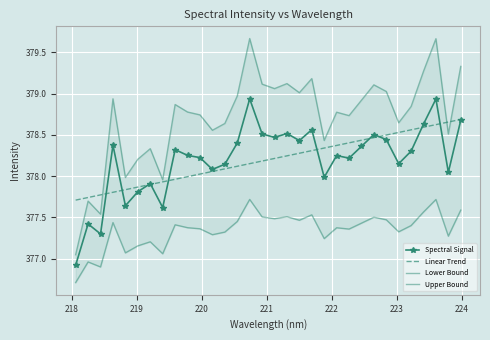

At how many categories does at least one series exceed 376?

32